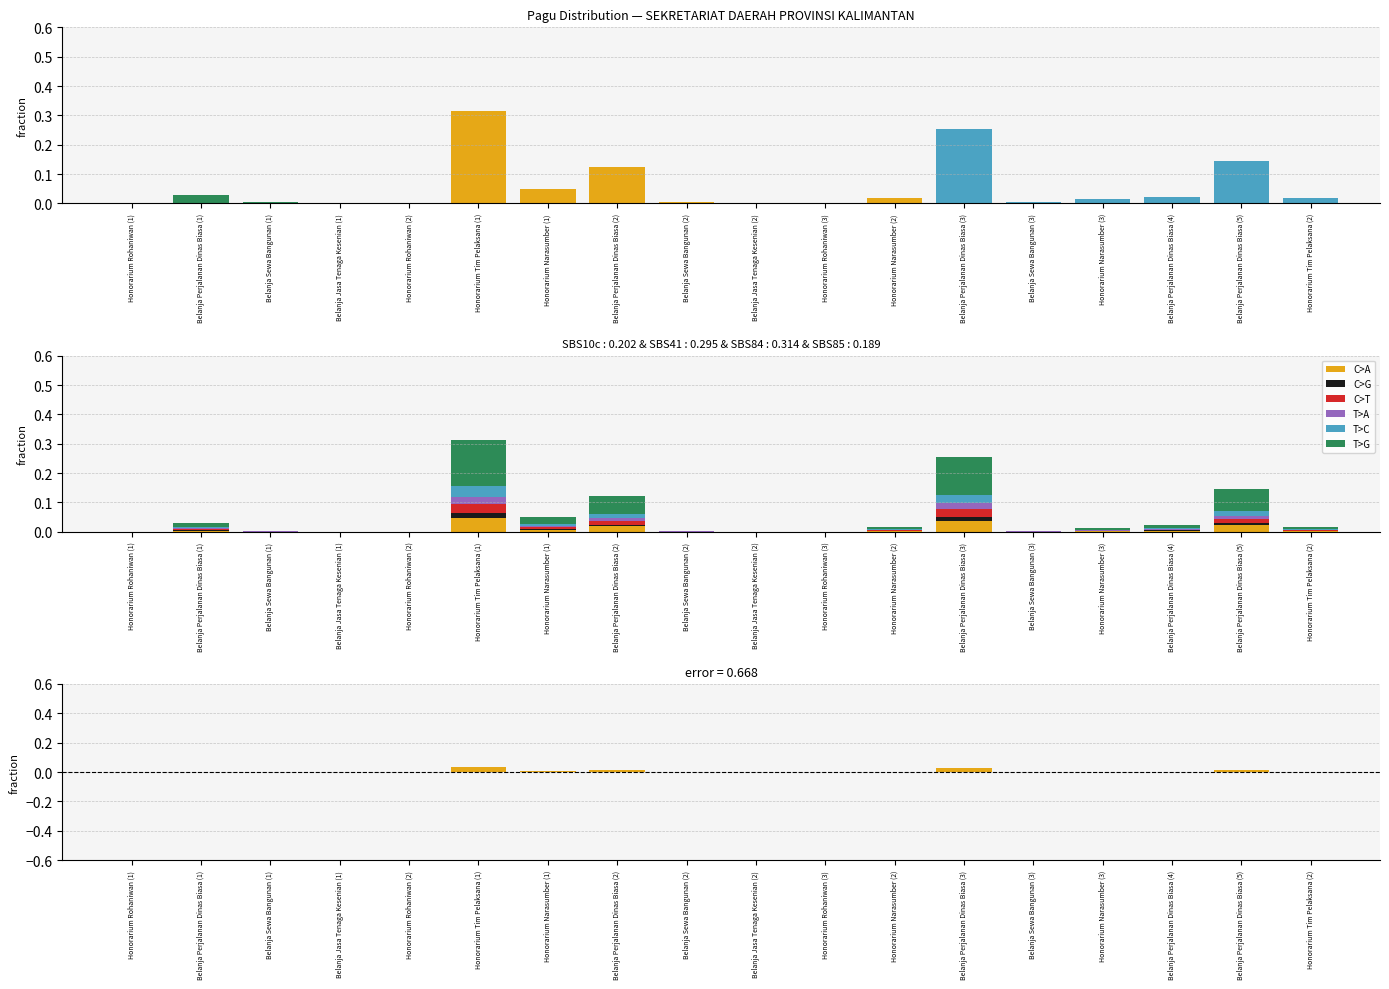

Between Honorarium Narasumber (1) and Belanja Sewa Bangunan (2), which is larger?

Honorarium Narasumber (1)